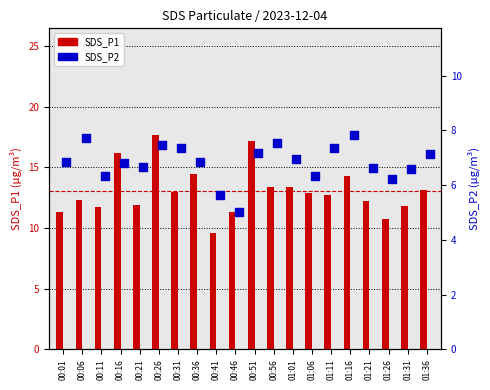

Which series reaches the maximum Y coordinate?

SDS_P1